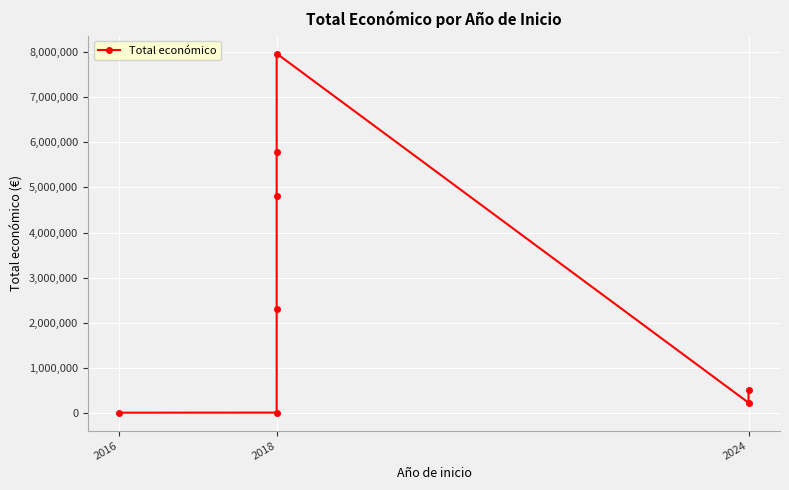

What value does the data have at 2024, to the nearest 10?

228520